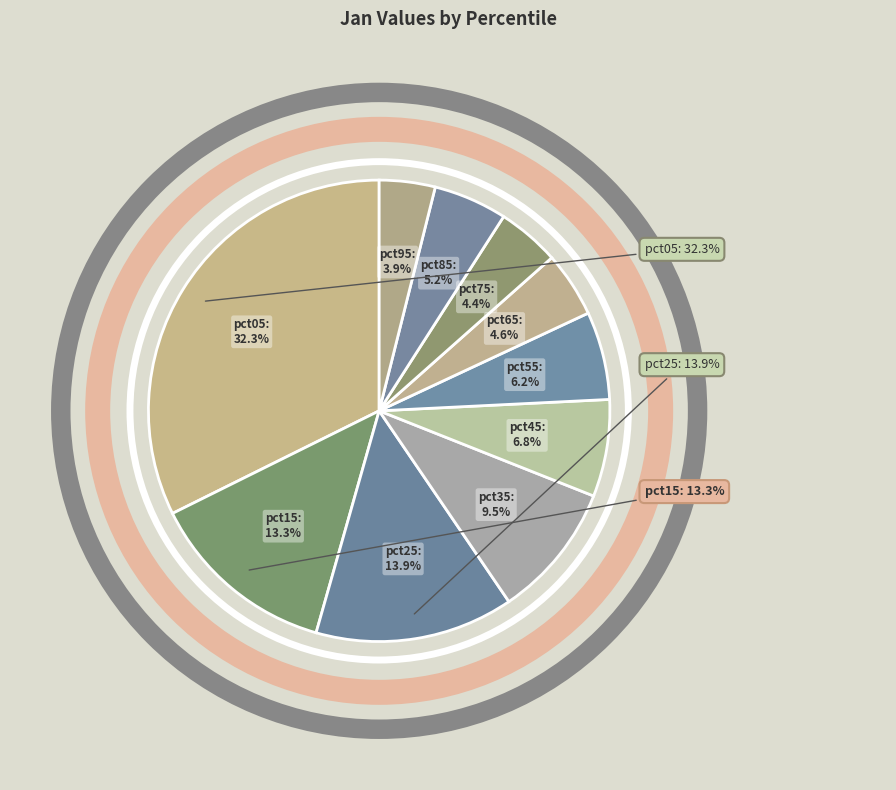

Count the number of slices in the pie.

10